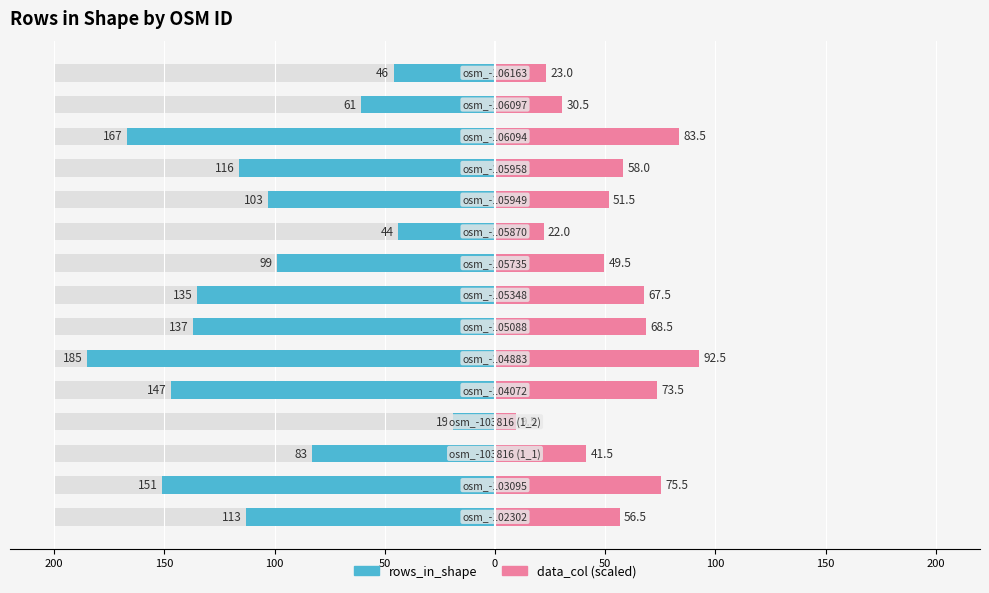

Reading left to right, what are all the values shown in this chart?

rows_in_shape: -113.0	-151.0	-83.0	-19.0	-147.0	-185.0	-137.0	-135.0	-99.0	-44.0	-103.0	-116.0	-167.0	-61.0	-46.0
data_col (scaled): 56.5	75.5	41.5	9.5	73.5	92.5	68.5	67.5	49.5	22.0	51.5	58.0	83.5	30.5	23.0